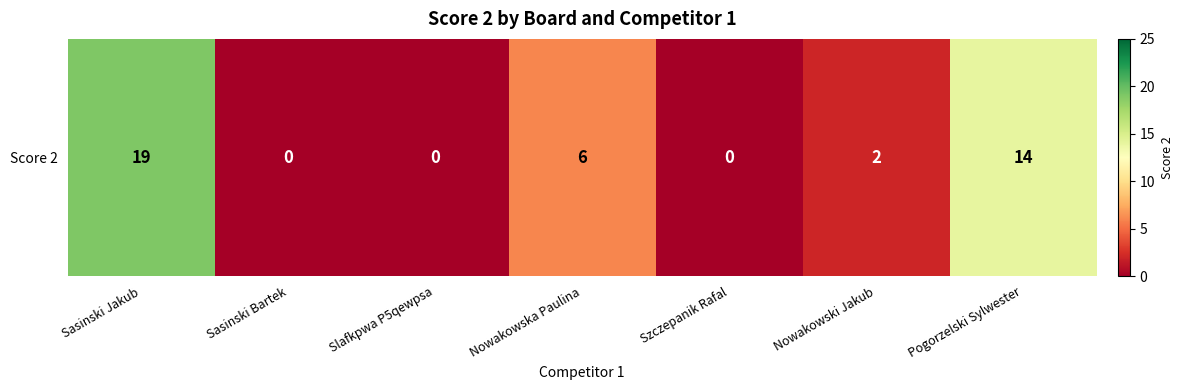

Which label corresponds to the smallest value in the chart?

Sasinski Bartek